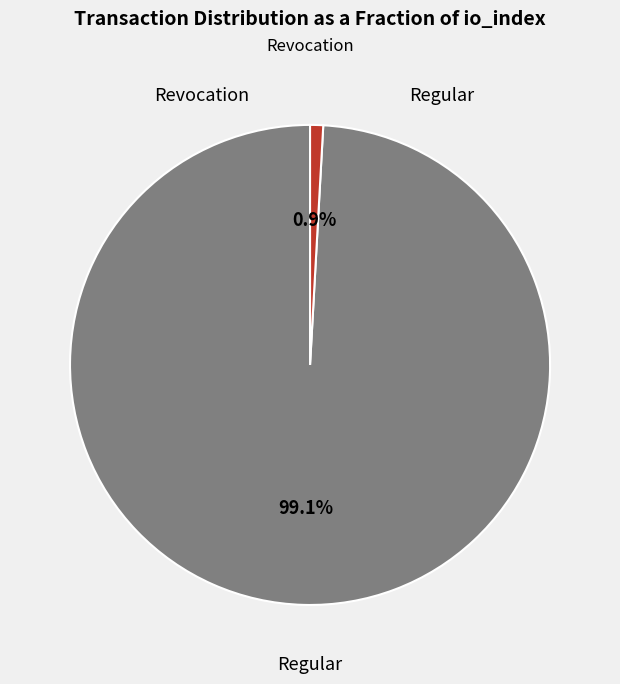

Is there any slice that represents more than half of the pie?

Yes